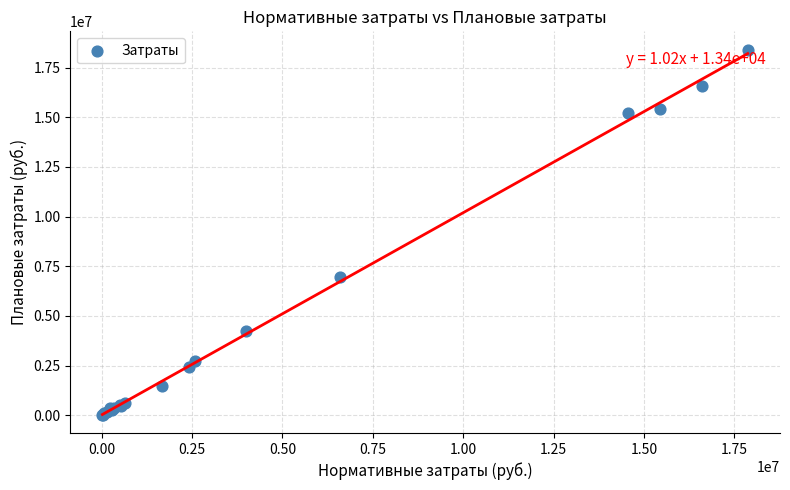

What Y value in the scatter plot is closest to 9215486?

6975023.5